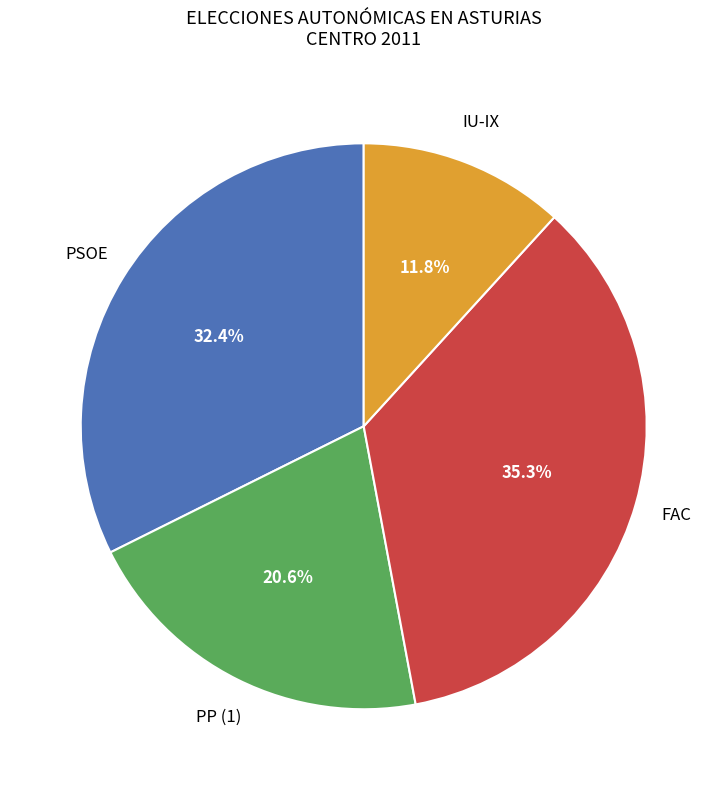

Is there any slice that represents more than half of the pie?

No